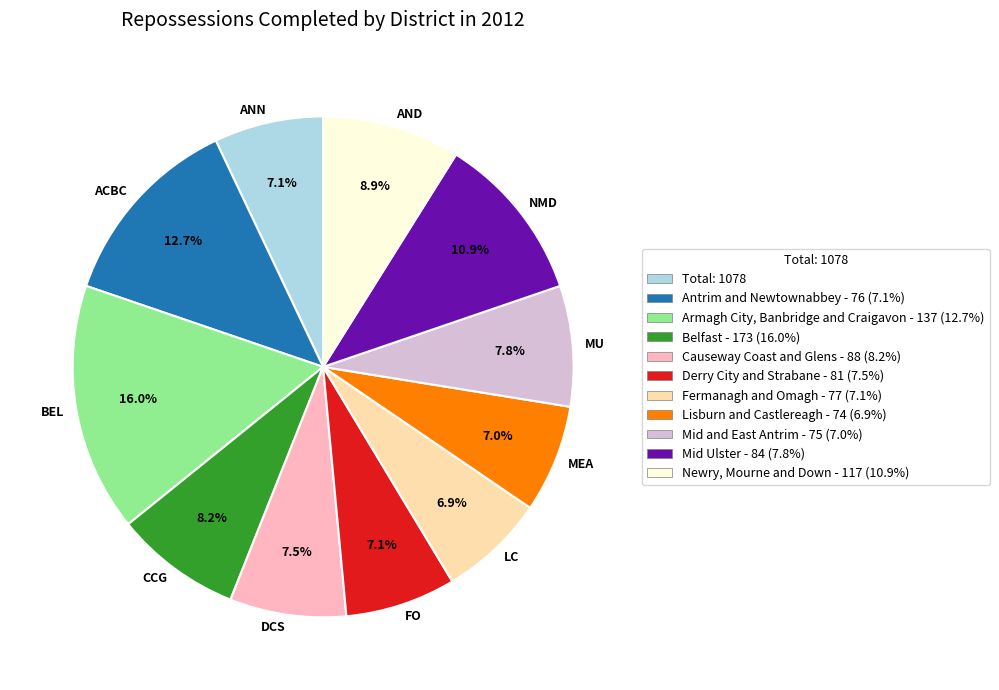

Is there any slice that represents more than half of the pie?

No